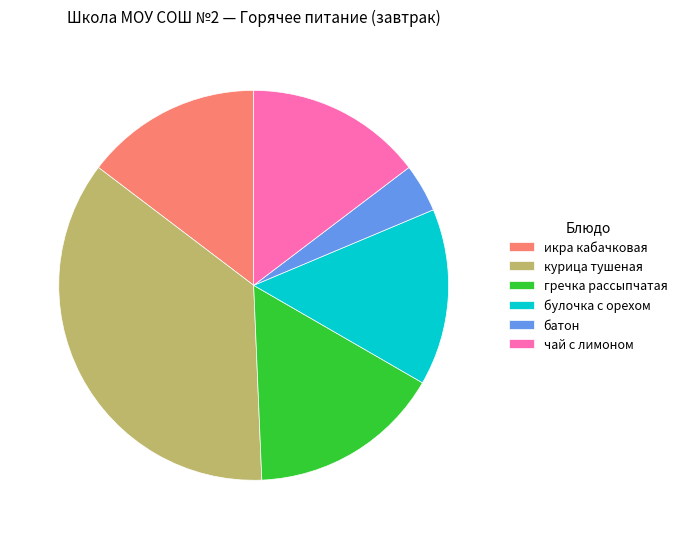

Is it true that икра кабачковая is 9% of the pie?

False